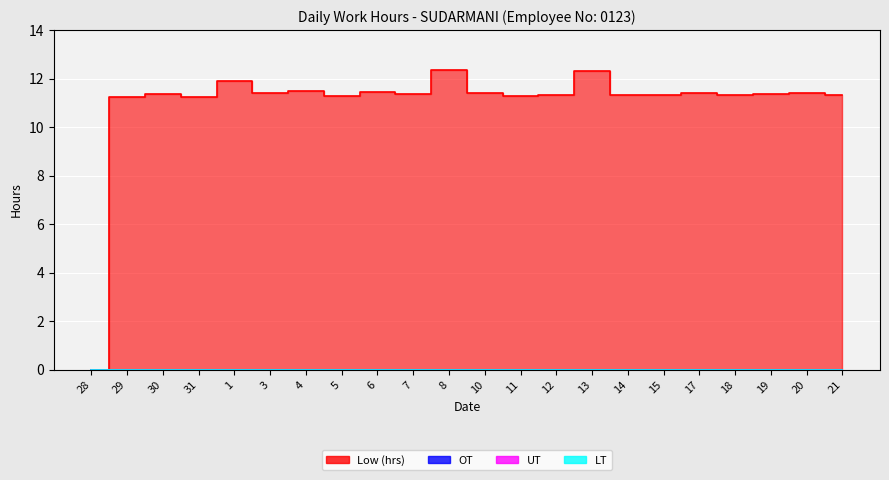

Reading right to left, transcribe all the data shown in this chart.

Low (hrs): 11.3	11.4	11.4	11.3	11.4	11.3	11.3	12.3	11.3	11.3	11.4	12.4	11.3	11.4	11.3	11.5	11.4	11.9	11.2	11.4	11.2	0.0
OT: 0.0	0.0	0.0	0.0	0.0	0.0	0.0	0.0	0.0	0.0	0.0	0.0	0.0	0.0	0.0	0.0	0.0	0.0	0.0	0.0	0.0	0.0
UT: 0.0	0.0	0.0	0.0	0.0	0.0	0.0	0.0	0.0	0.0	0.0	0.0	0.0	0.0	0.0	0.0	0.0	0.0	0.0	0.0	0.0	0.0
LT: 0.0	0.0	0.0	0.0	0.0	0.0	0.0	0.0	0.0	0.0	0.0	0.0	0.0	0.0	0.0	0.0	0.0	0.0	0.0	0.0	0.0	0.0